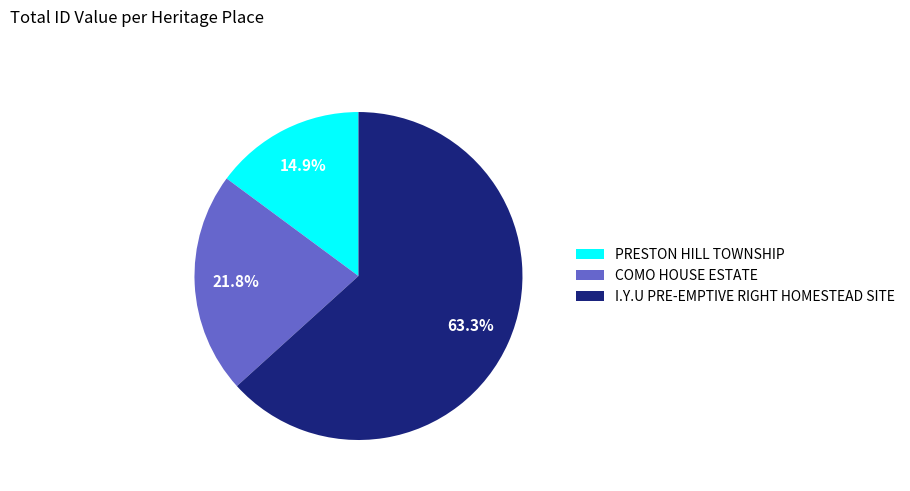

To the nearest percent, what percentage of the pie is COMO HOUSE ESTATE?

22%